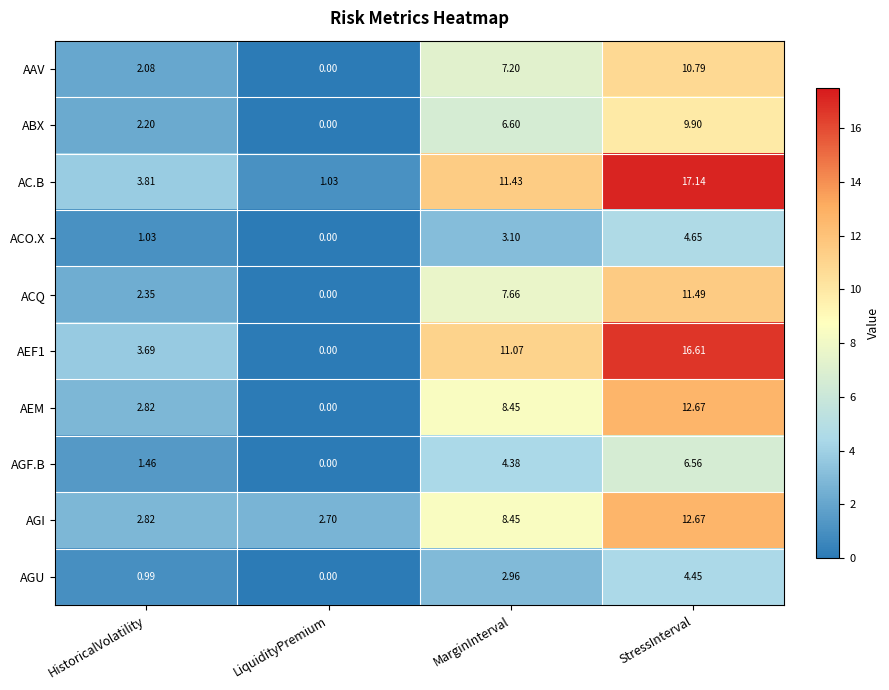

List the labels in order of AGU value, smallest first.

LiquidityPremium, HistoricalVolatility, MarginInterval, StressInterval